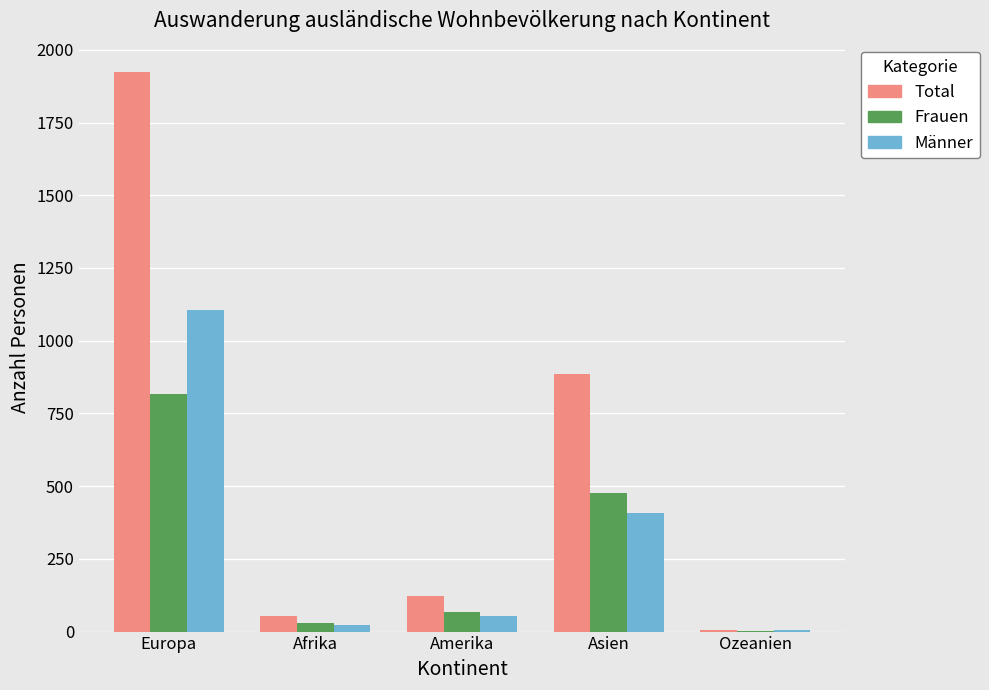

What are all the series names shown in the legend?

Total, Frauen, Männer